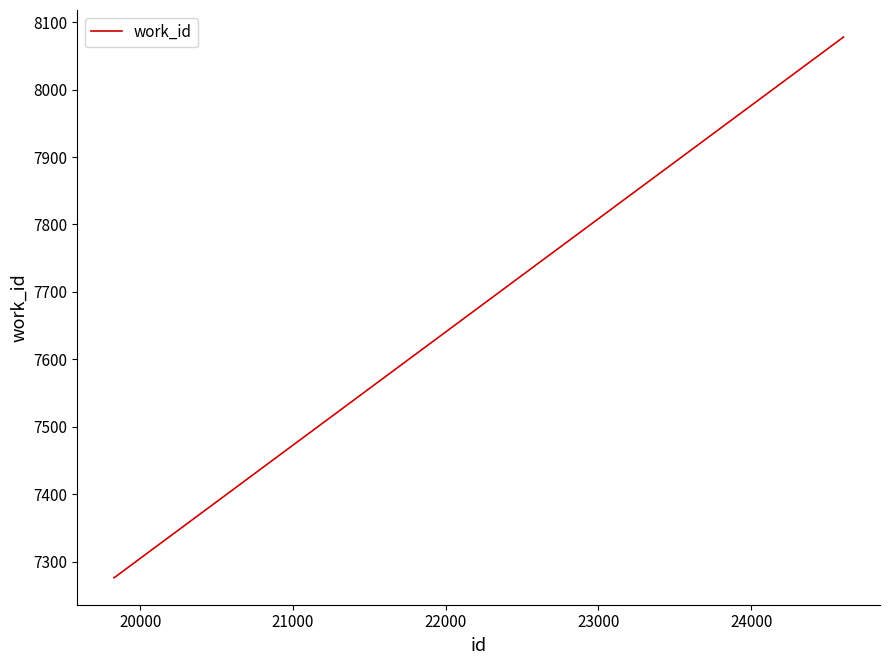

What is the maximum value shown in the chart?

8078